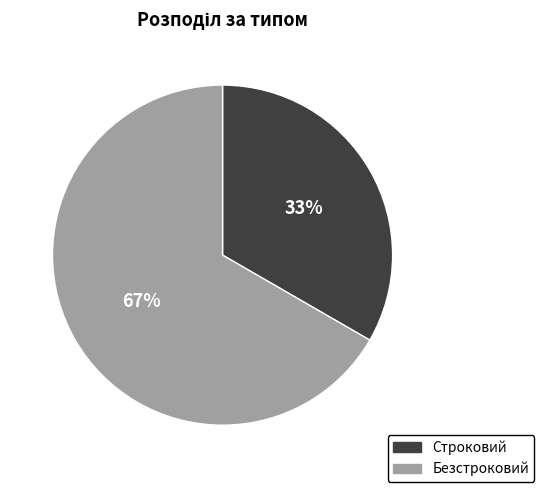

To the nearest percent, what is the combined percentage of Строковий and Безстроковий?

100%